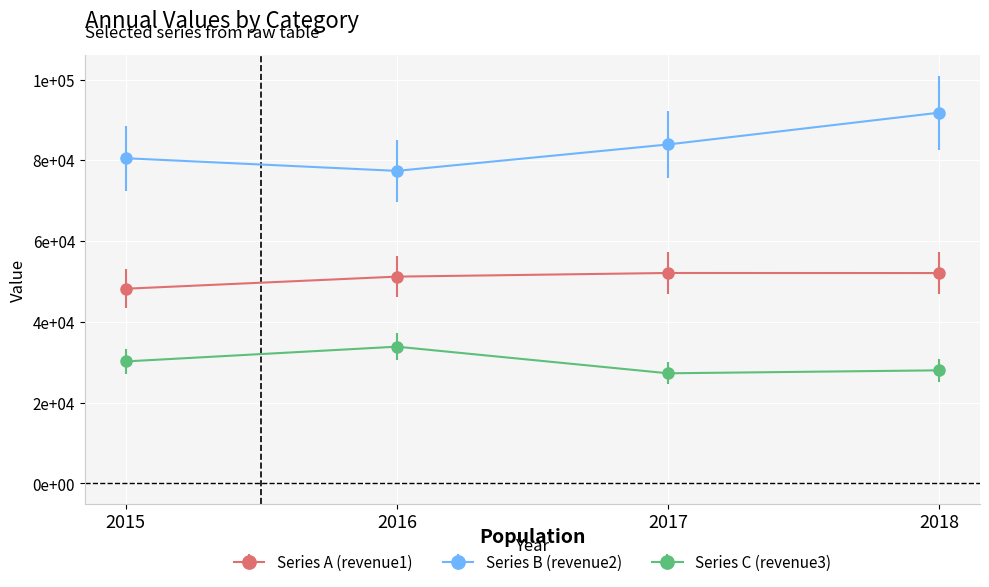

True or false: Series C (revenue3) has a value of 19850 at 2015.

False